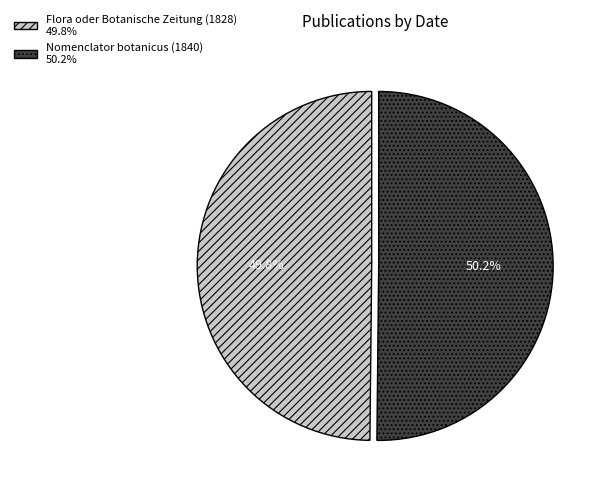

To the nearest percent, what percentage of the pie is Flora oder Botanische Zeitung (1828)?

50%